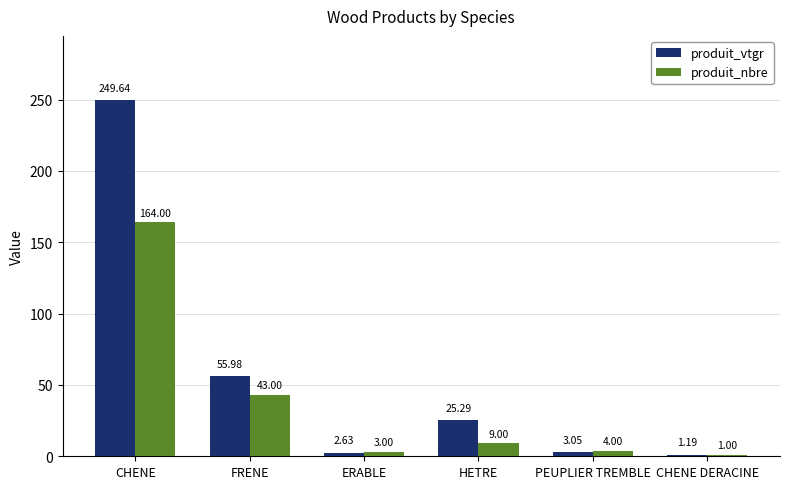

How many distinct data groups are displayed?

2